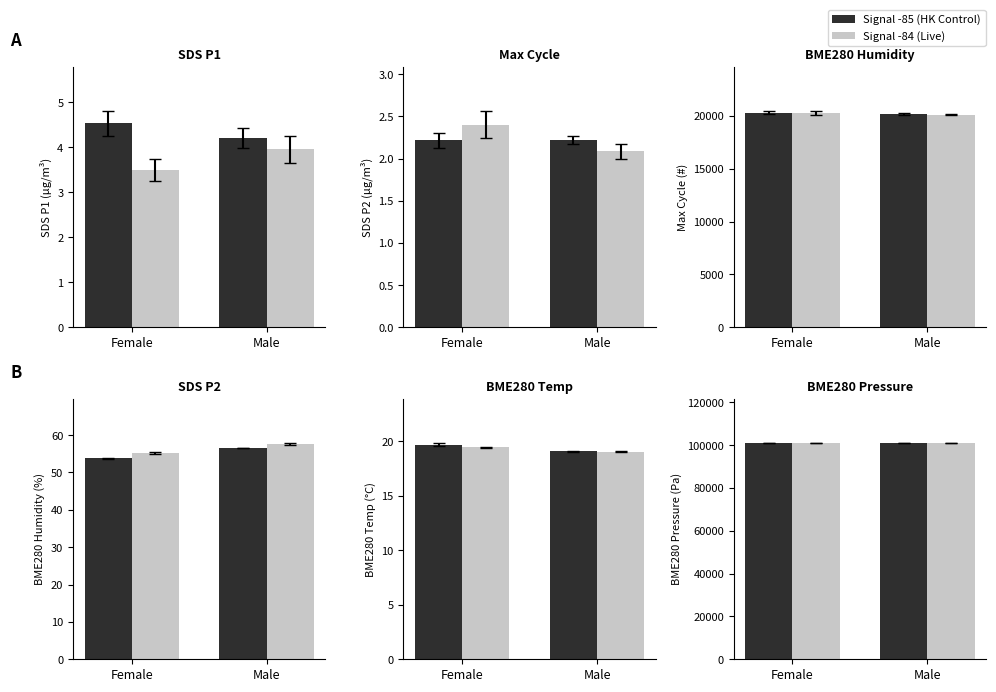

What is the maximum value shown in the chart?

100819.5